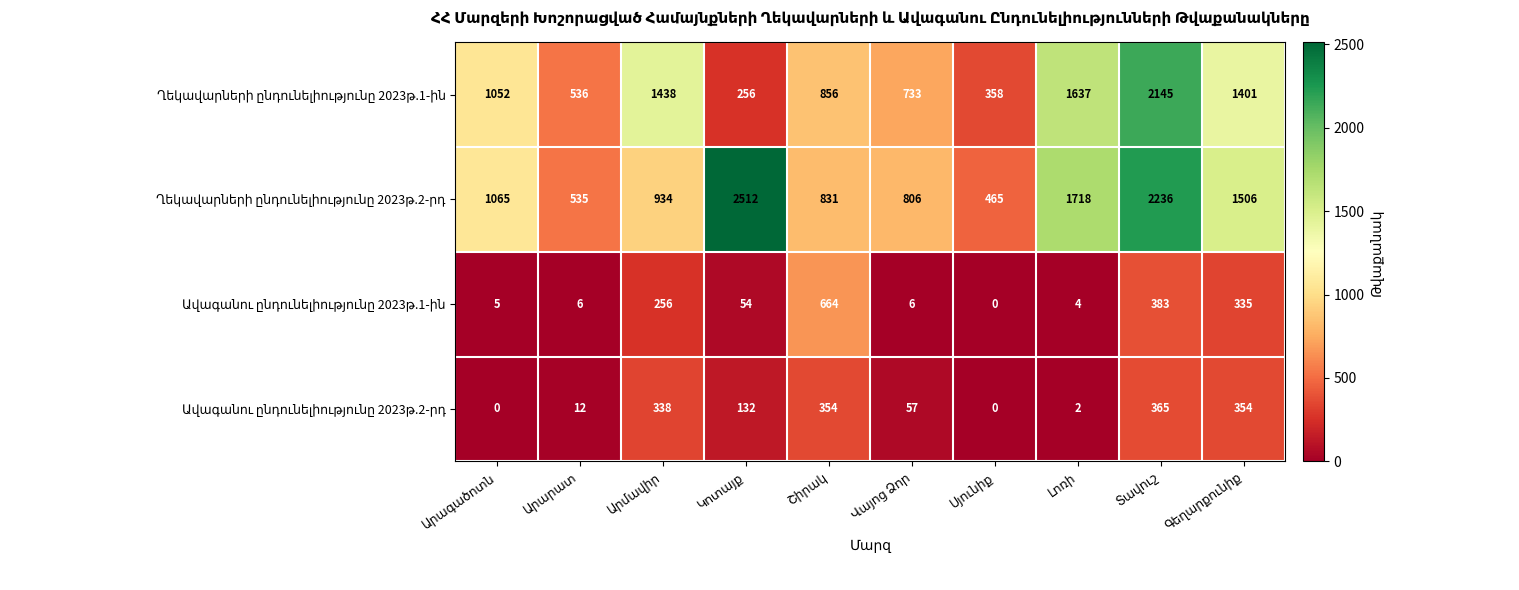

What is the maximum value shown in the chart?

2512